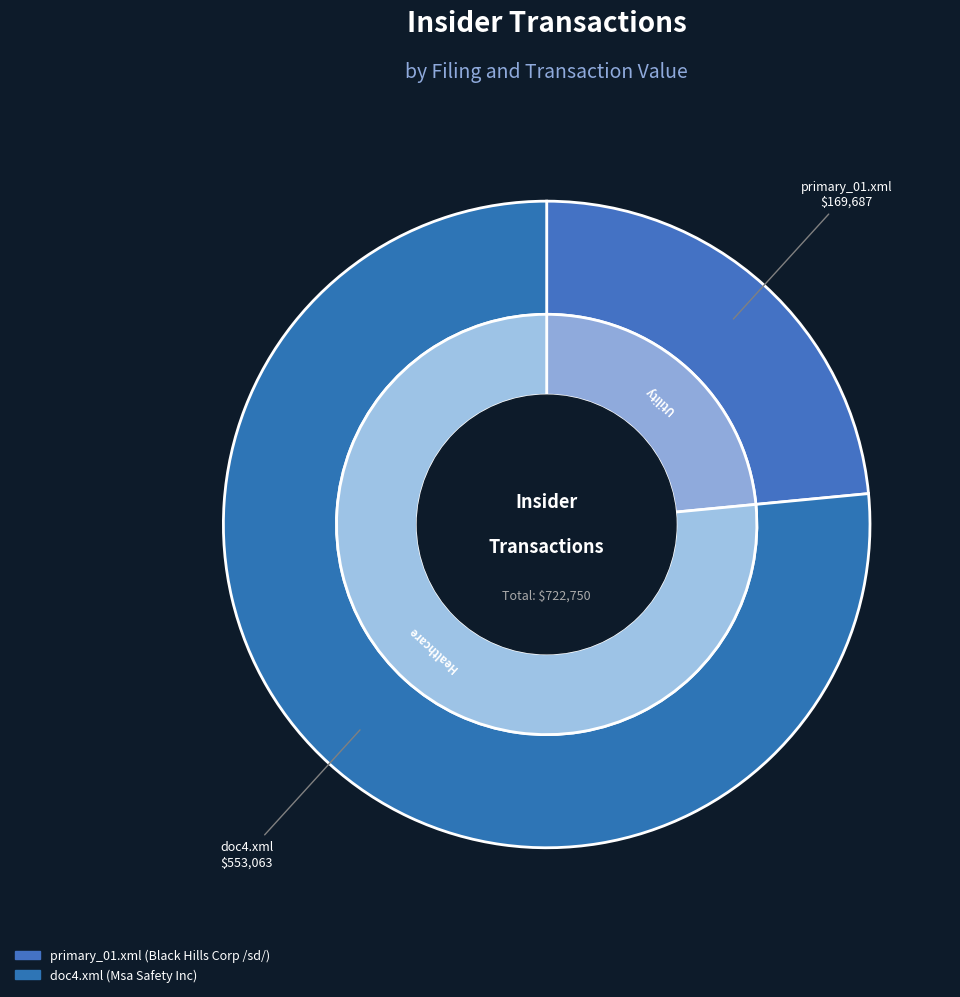

What percentage is NOT represented by doc4.xml?

23.5%